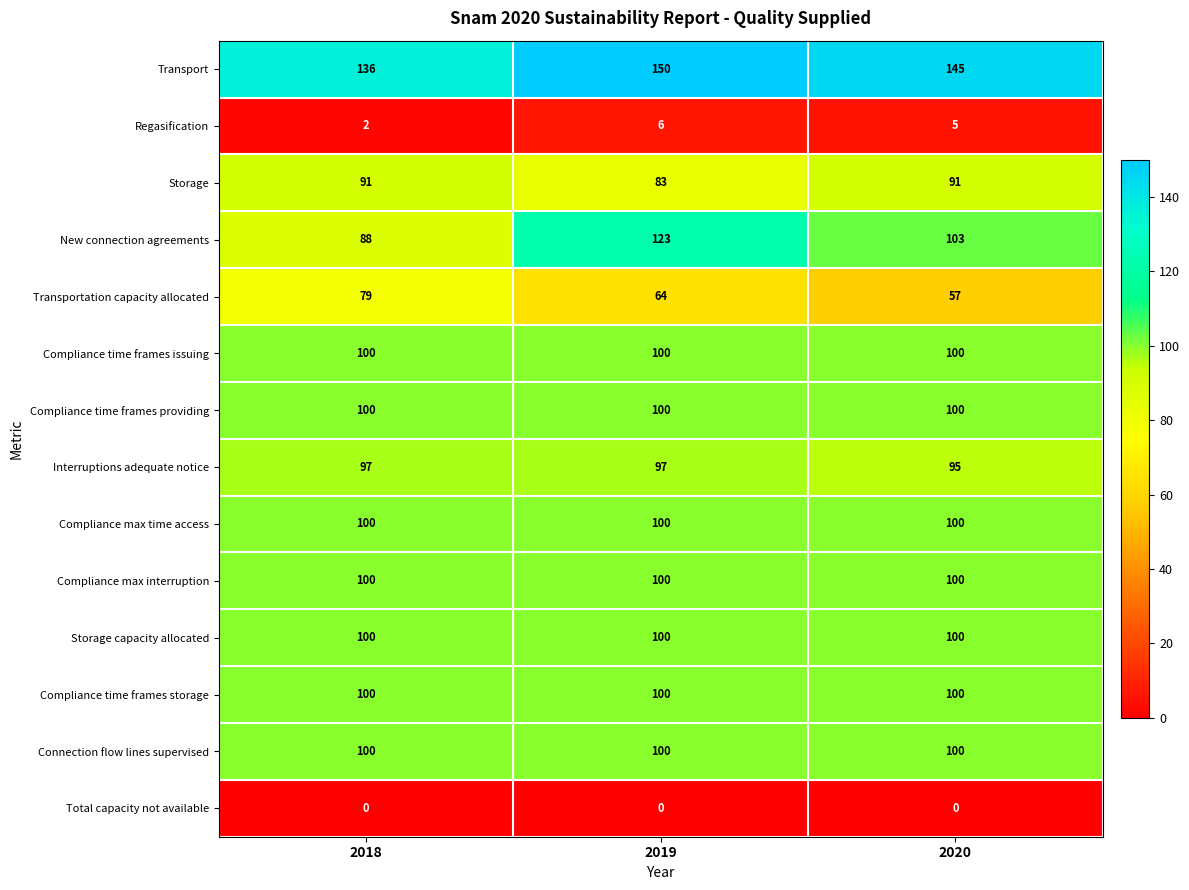

What is the sum of the Transport values at 2020 and 2018?

281